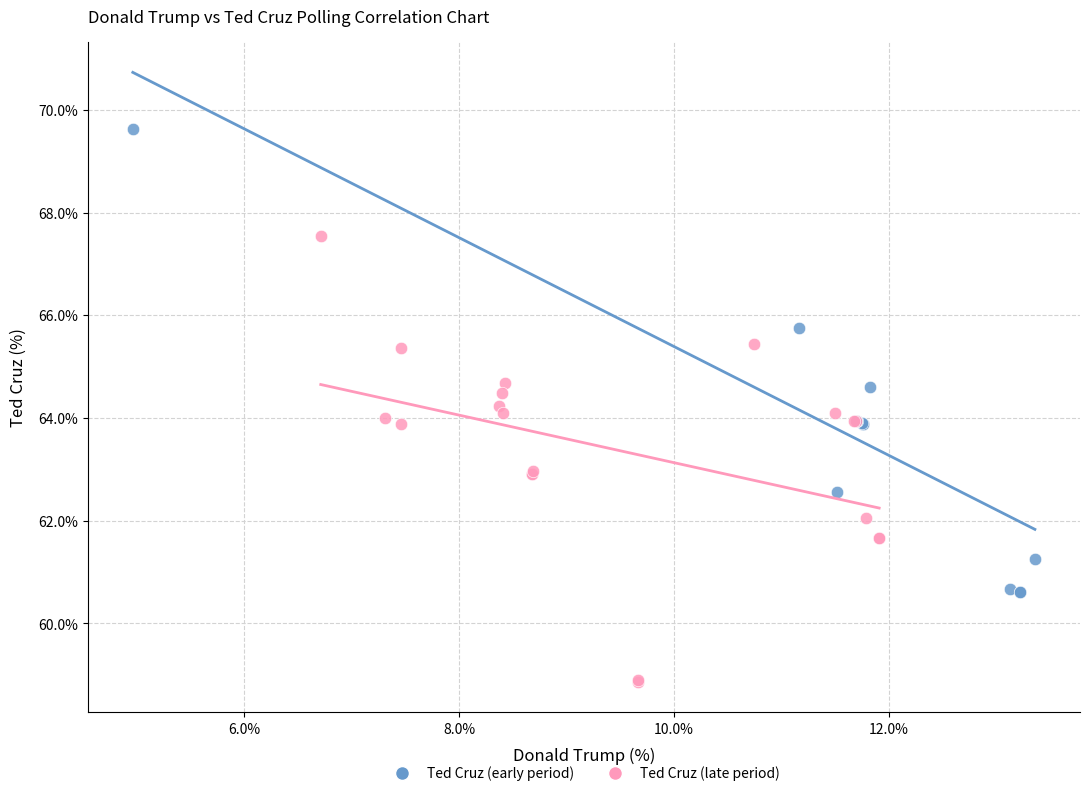

Which series has the widest spread of Y values?

Ted Cruz (early period)